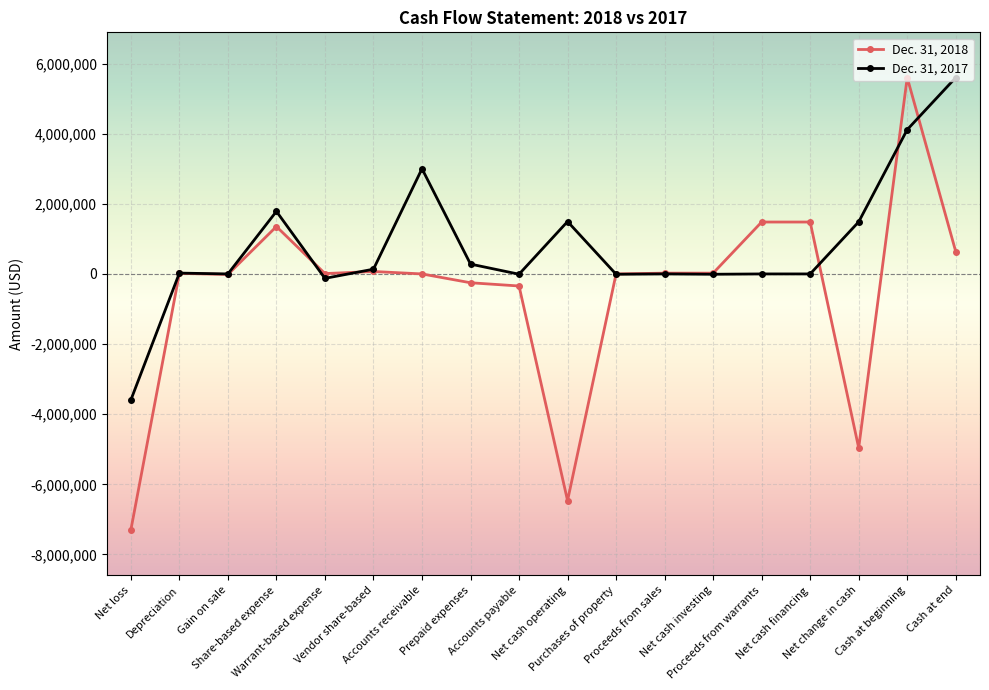

Rank the series by their average value, from highest to lowest.

Dec. 31, 2017, Dec. 31, 2018